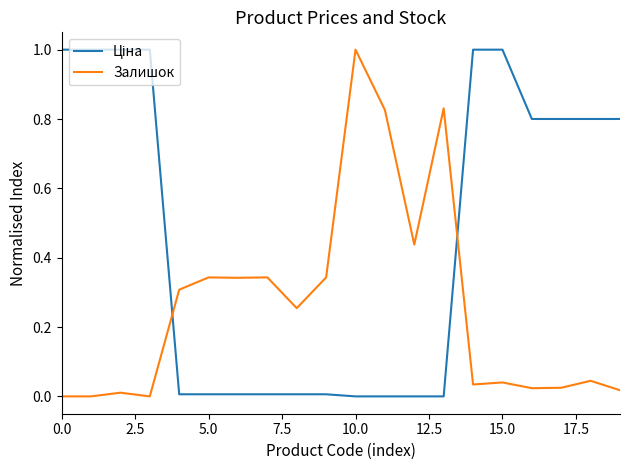

What is the difference between the maximum and minimum values in the Залишок series?

1.0